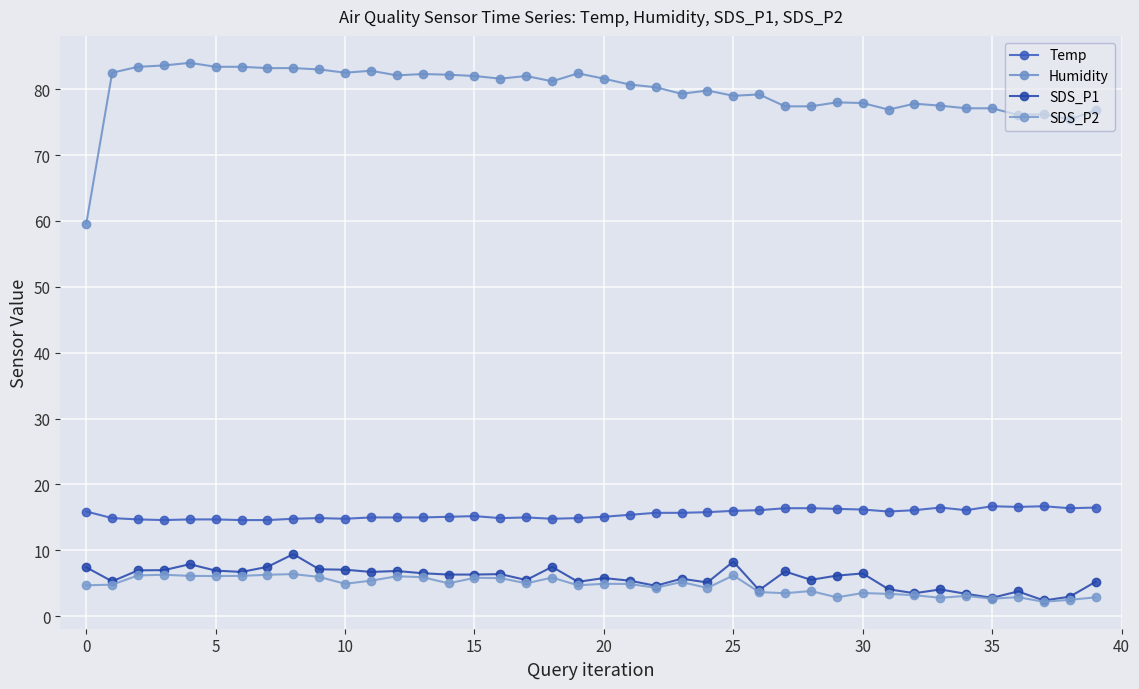

Count the number of data series in this chart.

4